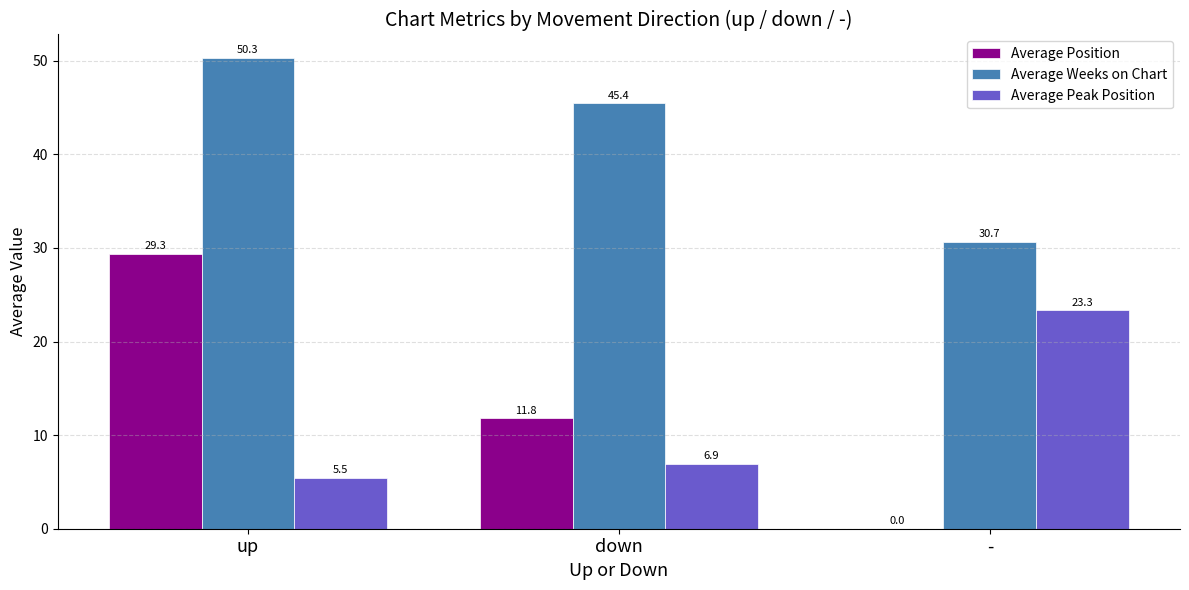

What is the spread (max minus min) of values at down?

38.6